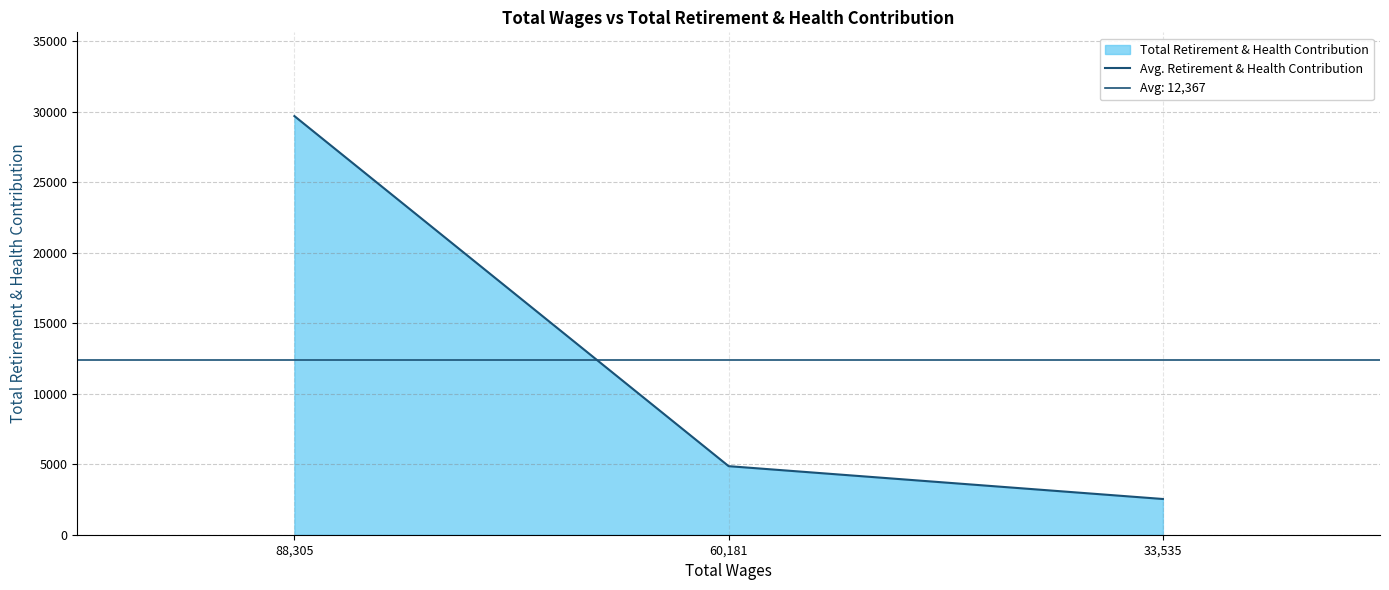

Reading left to right, transcribe all the data shown in this chart.

29701	4864	2535